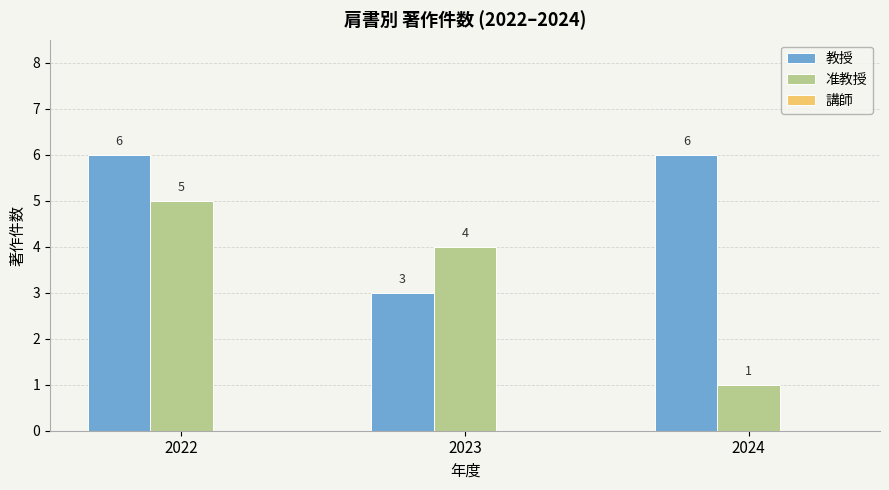

What is the sum of all 教授 values?

15